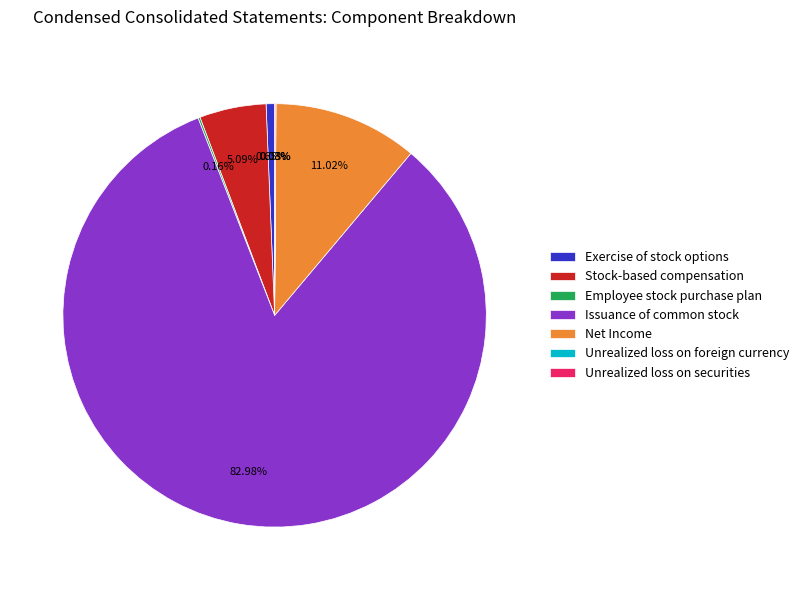

To the nearest percent, what is the average slice percentage?

14%